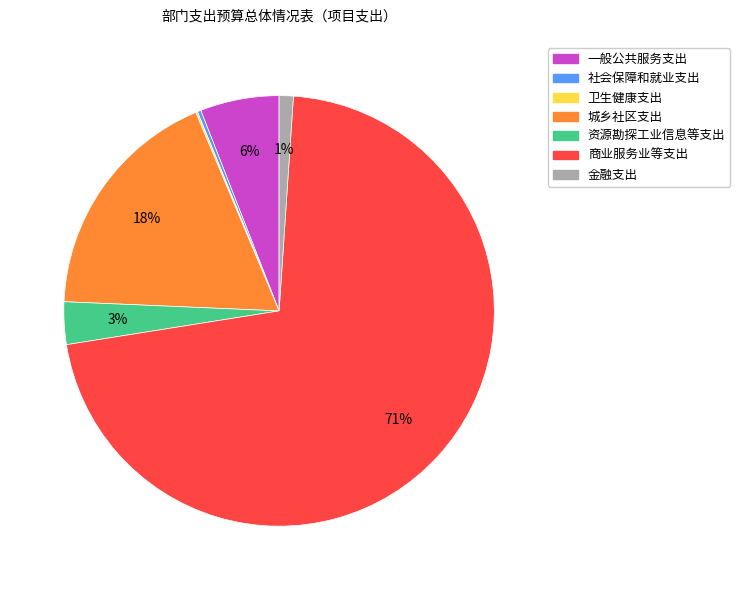

The 金融支出 slice represents 1% of the pie. True or false?

True